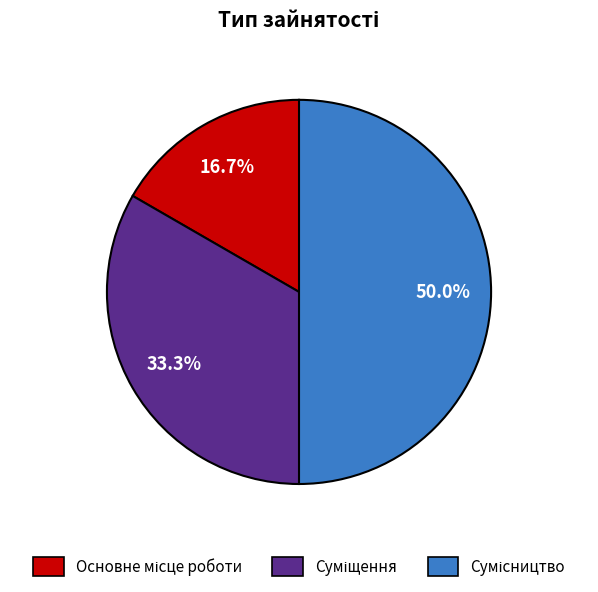

True or false: Суміщення accounts for 39% of the total.

False